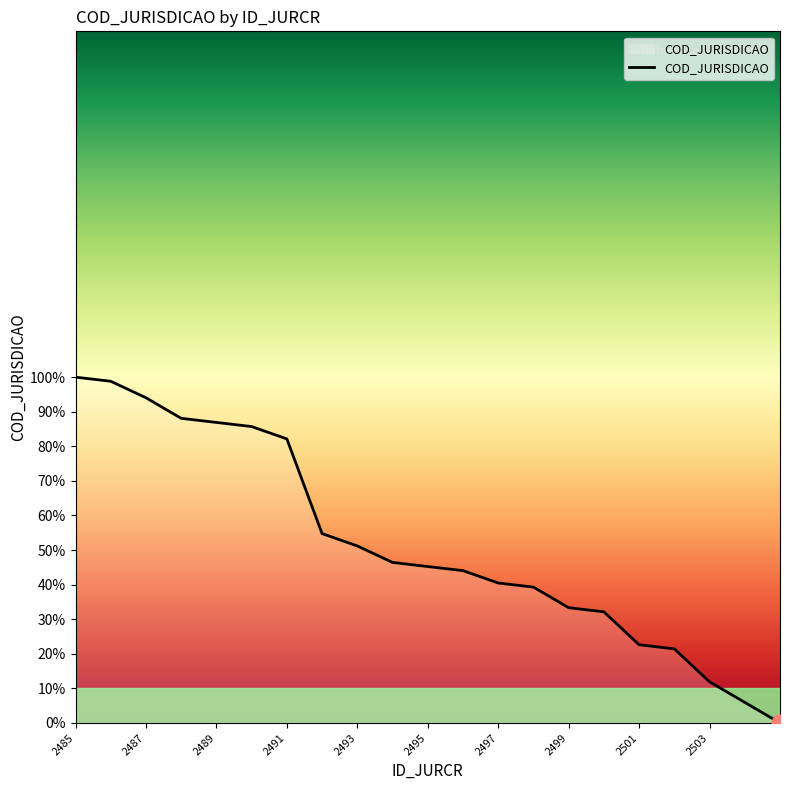

What is the difference between the maximum and minimum values?

100.0